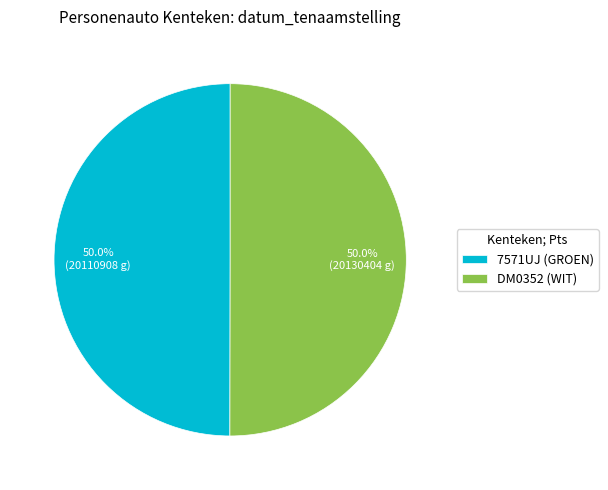

Count the number of slices in the pie.

2